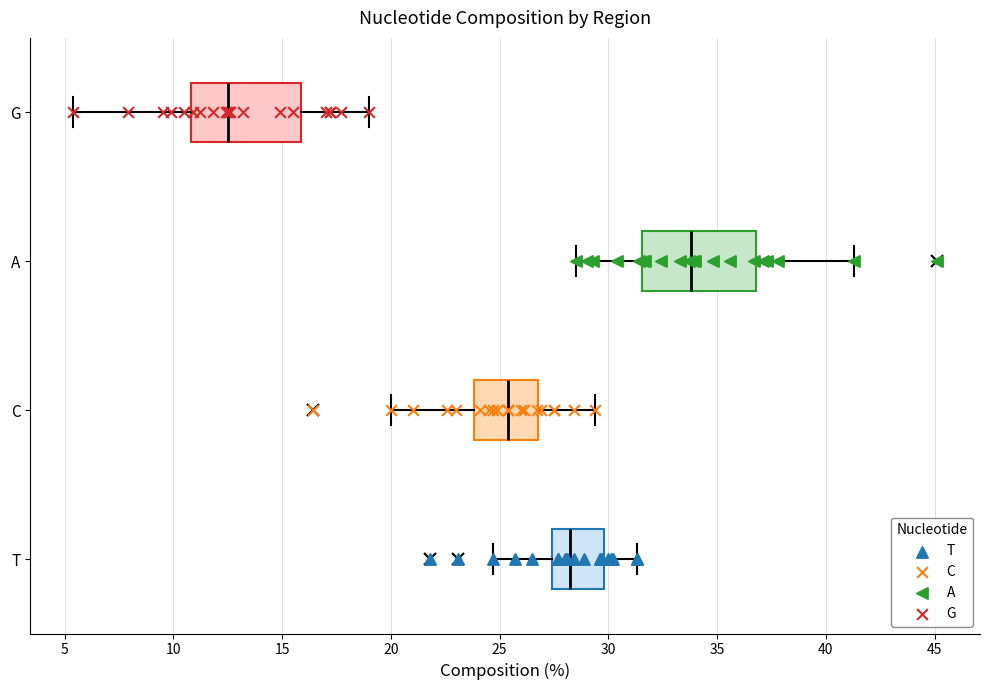

Which box's median line is the furthest to the left?

G